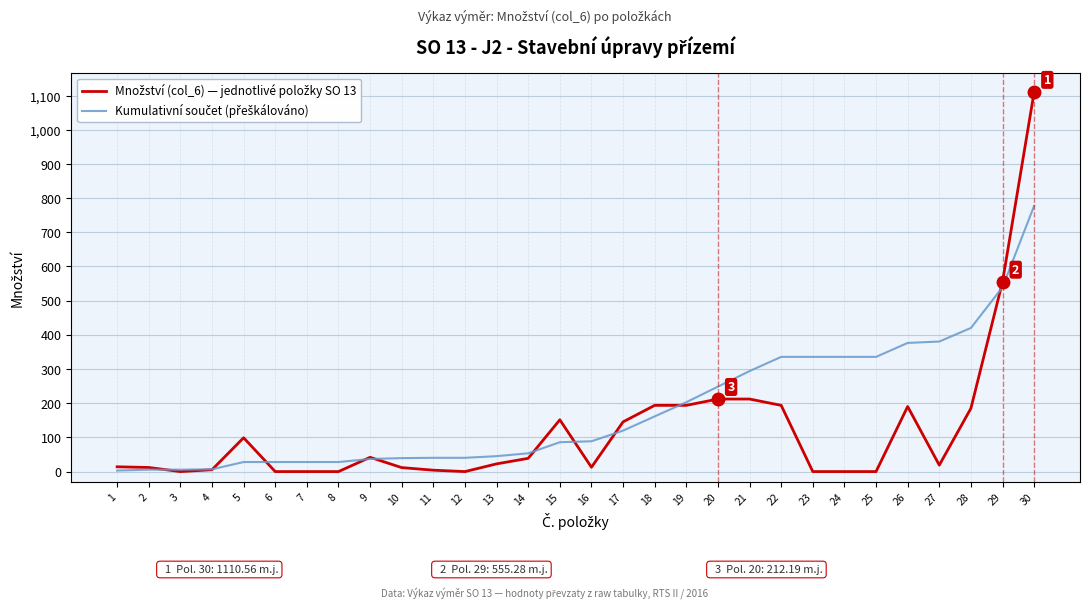

Which label corresponds to the largest value in the chart?

30